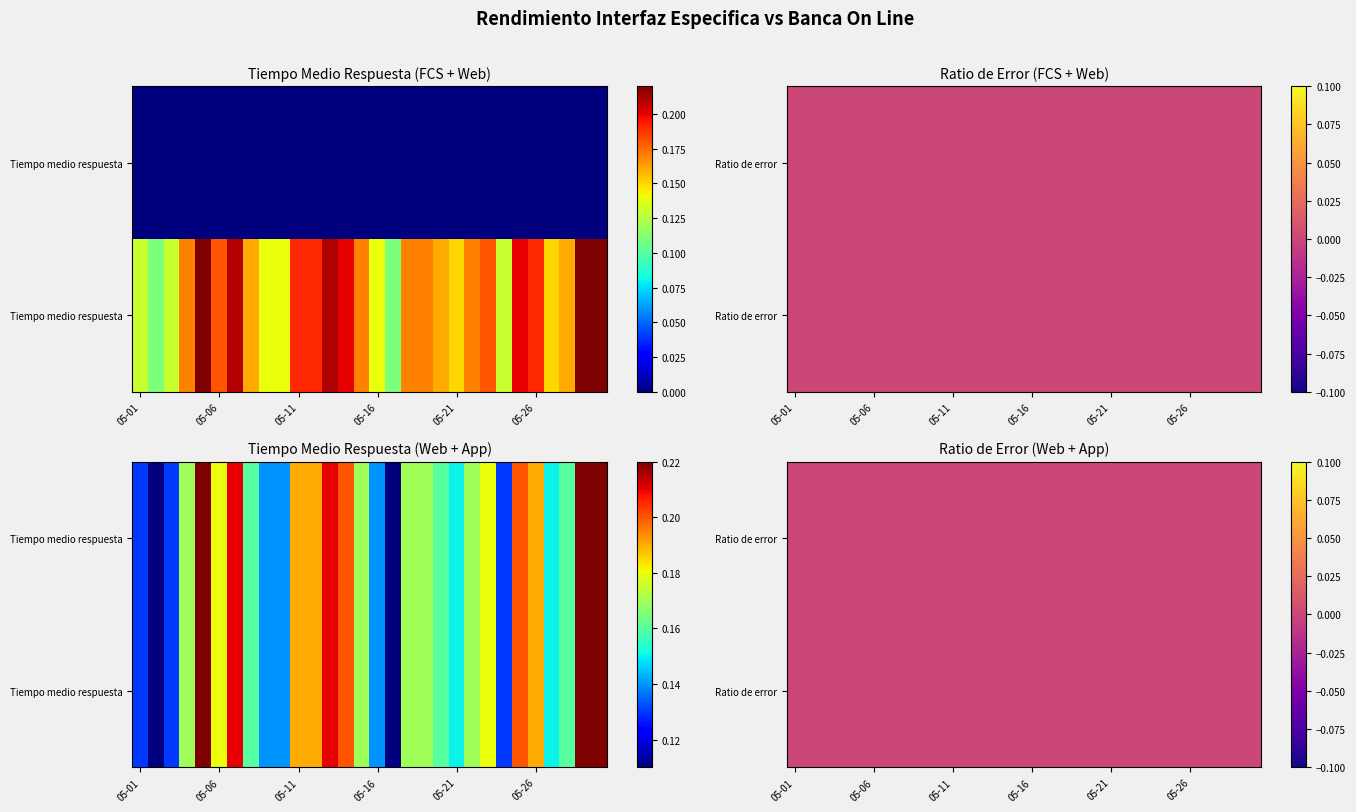

The Informacion Cuentas Web - Ratio de error series shows 0.0 at 2020-05-07. True or false?

True